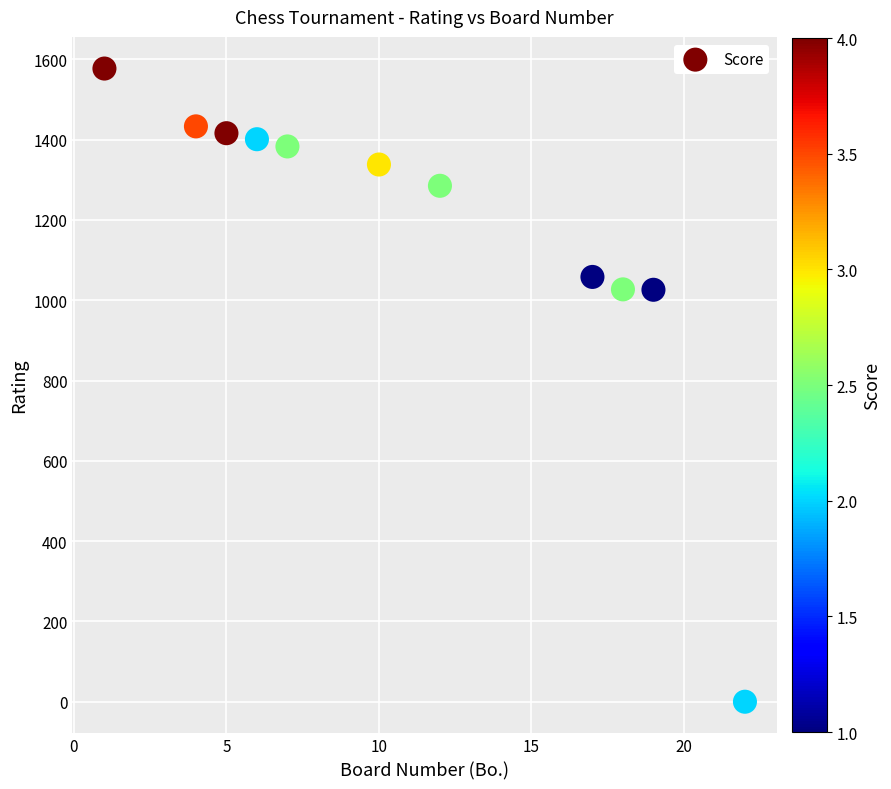

What is the average X value?

11